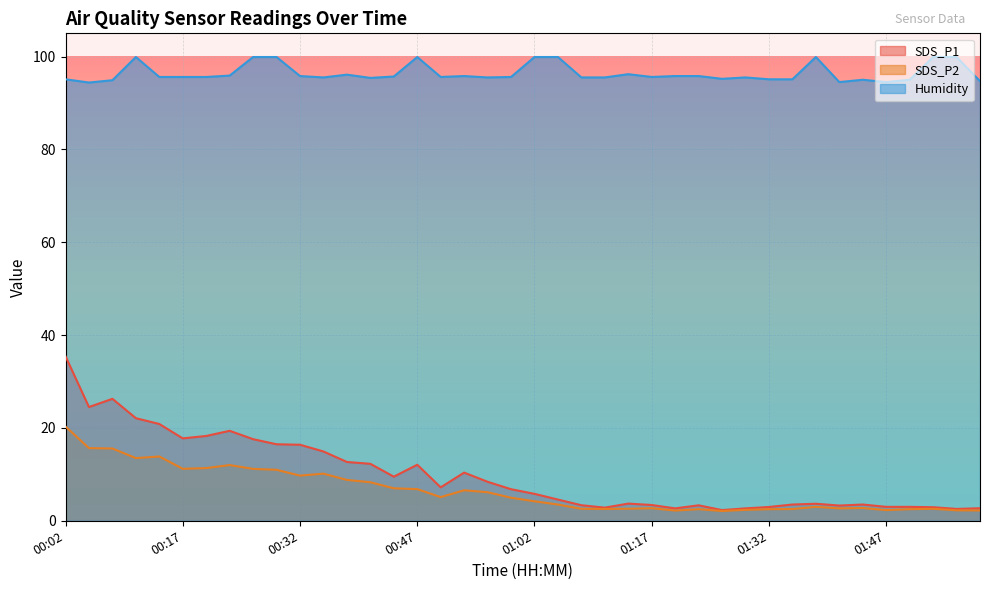

How many data points does each series have?

40